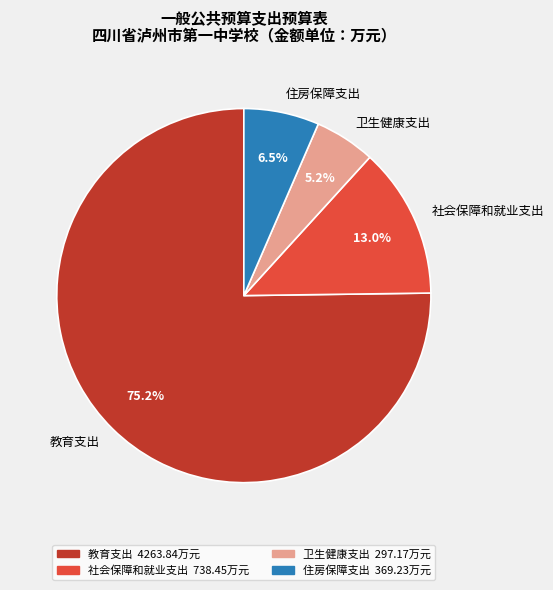

How many slices are in this pie chart?

4